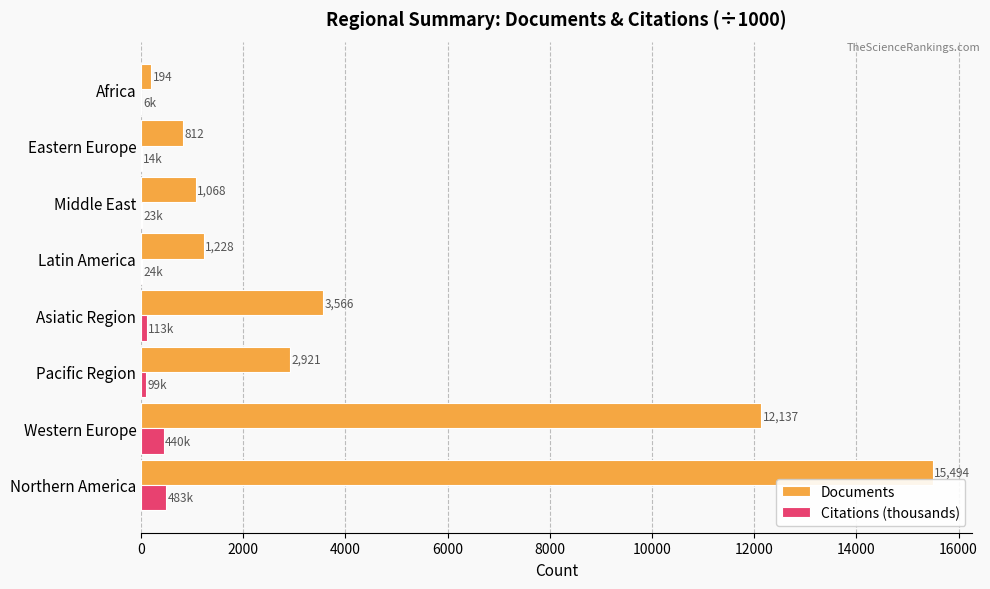

The value of Documents at Western Europe is 12137.0. True or false?

True